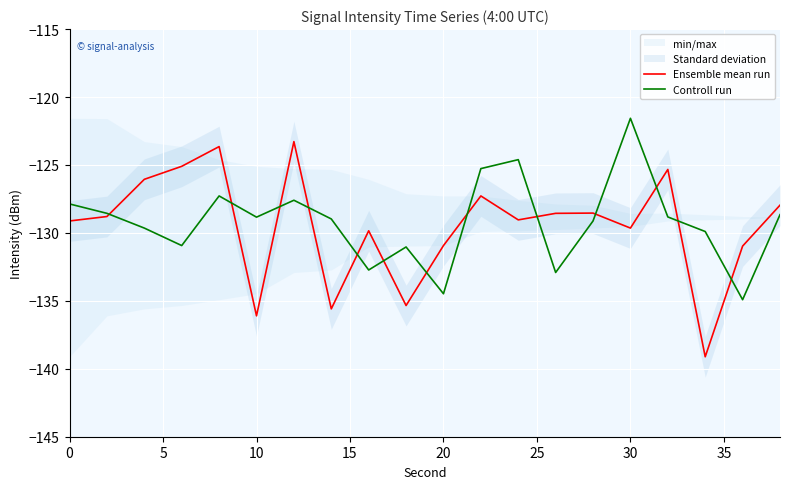

In Controll run, how many points are higher than both neighbors (excluding endpoints)?

5